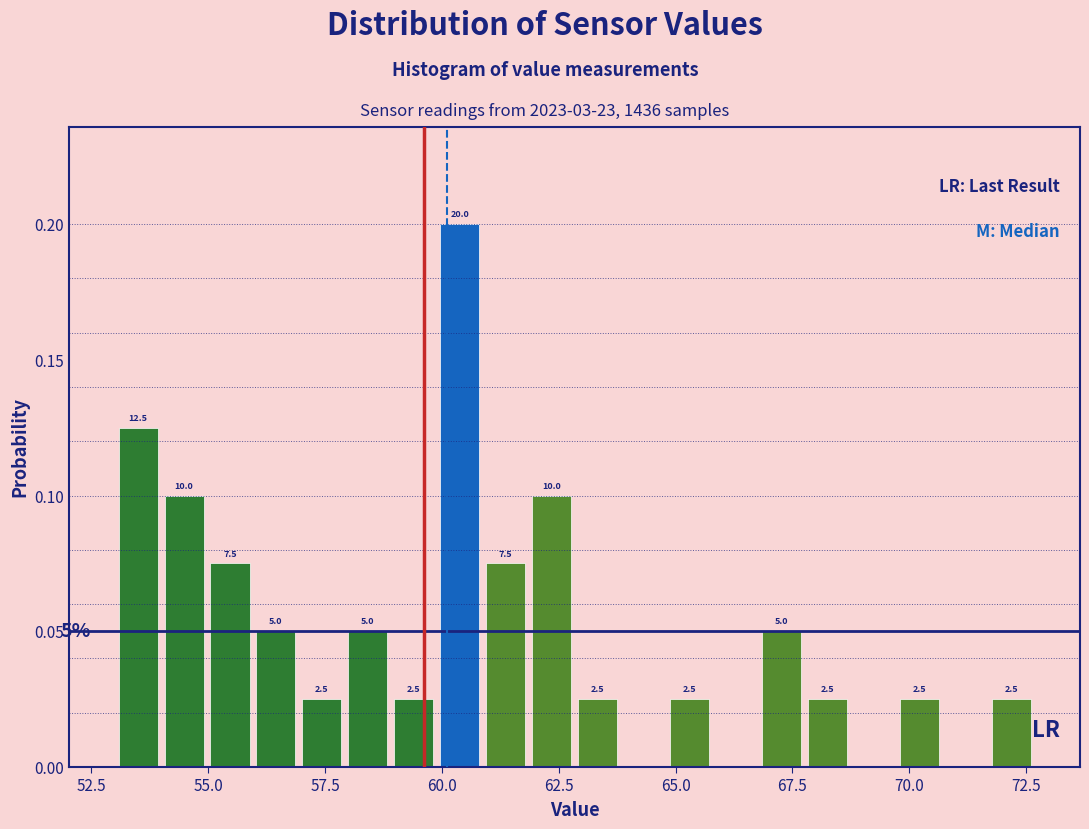

Around what value on the x-axis is the tallest bar? Give the approximate position of its centre, as read against the axis.

60.5